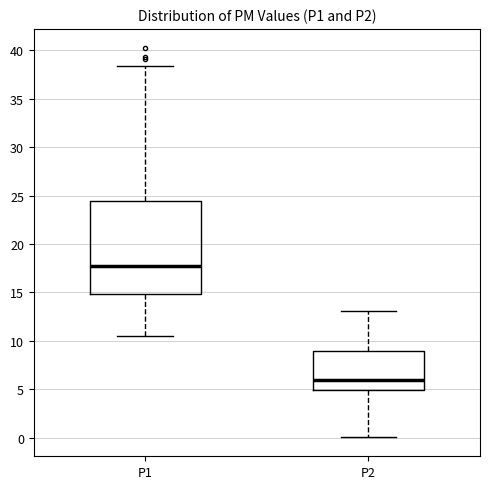

Where is the upper edge of the box for P1 on the y-axis? The values are not printed on the chart, so give them approximately, as read against the axis.

24.5